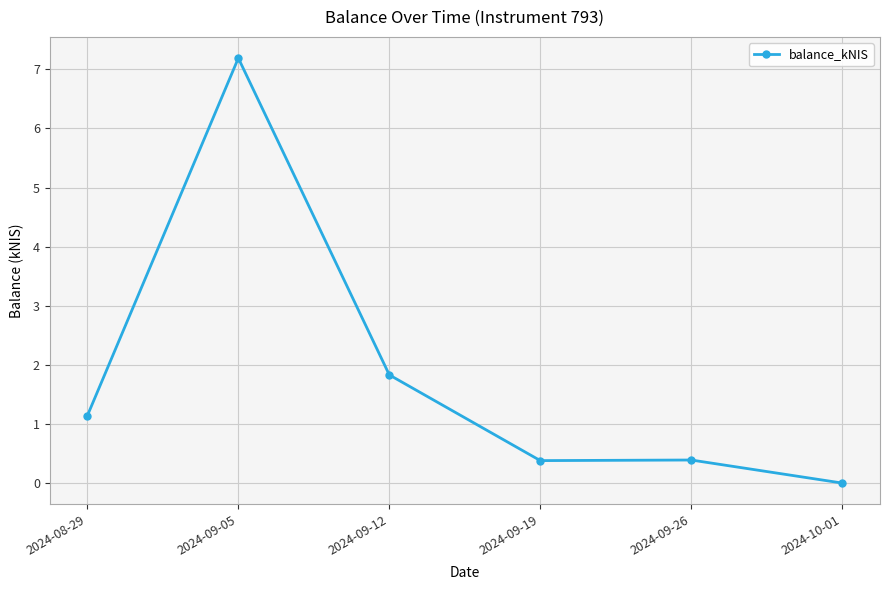

How many values are above zero?

5